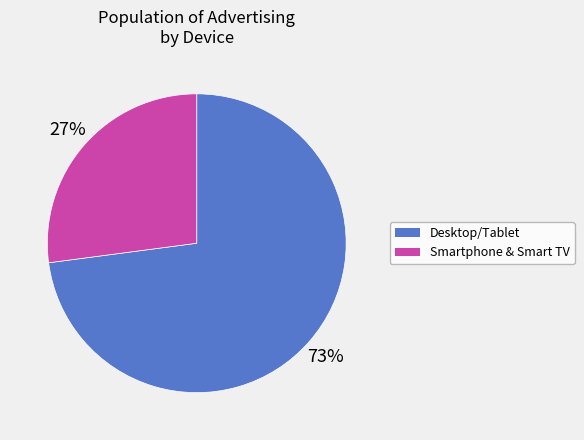

Is there a majority slice in this chart?

Yes